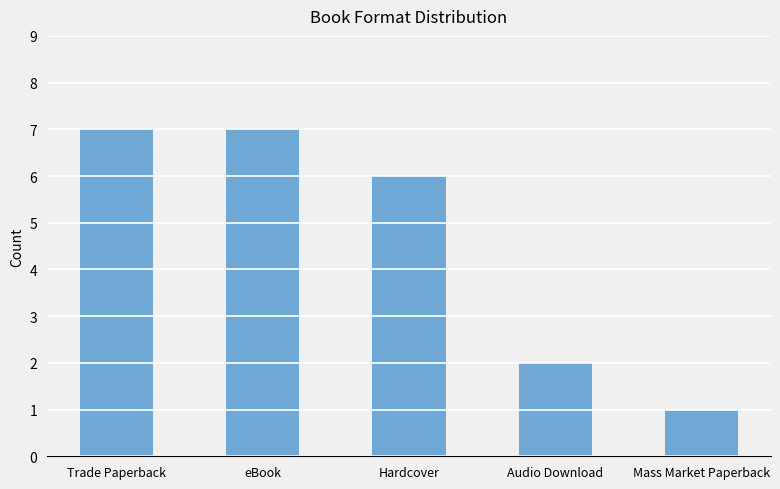

What is the ratio of the value at Mass Market Paperback to the value at Hardcover?

0.2